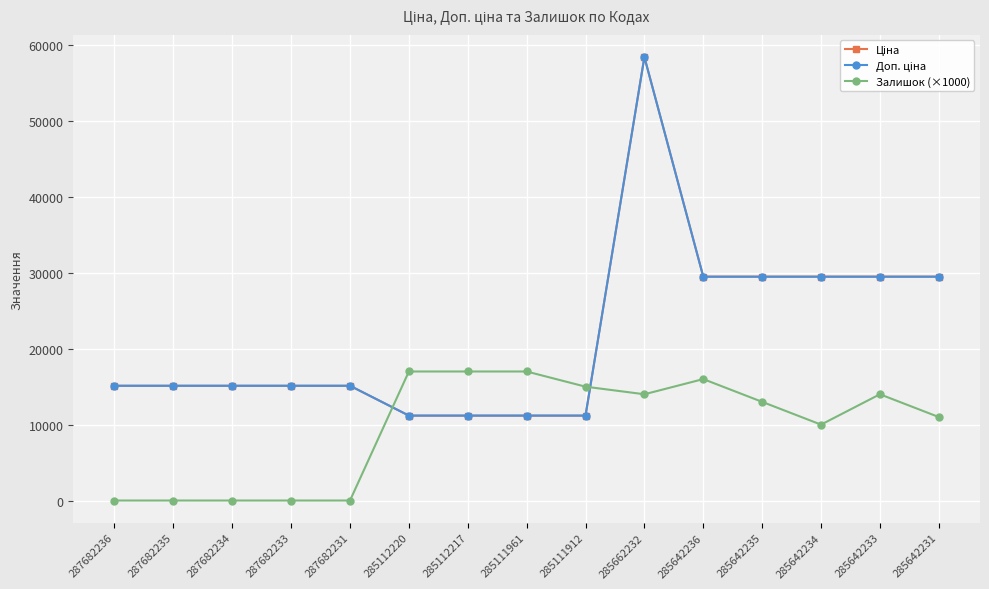

Rank the categories by Ціна value from highest to lowest.

285662232, 285642236, 285642235, 285642234, 285642233, 285642231, 287682236, 287682235, 287682234, 287682233, 287682231, 285112220, 285112217, 285111961, 285111912